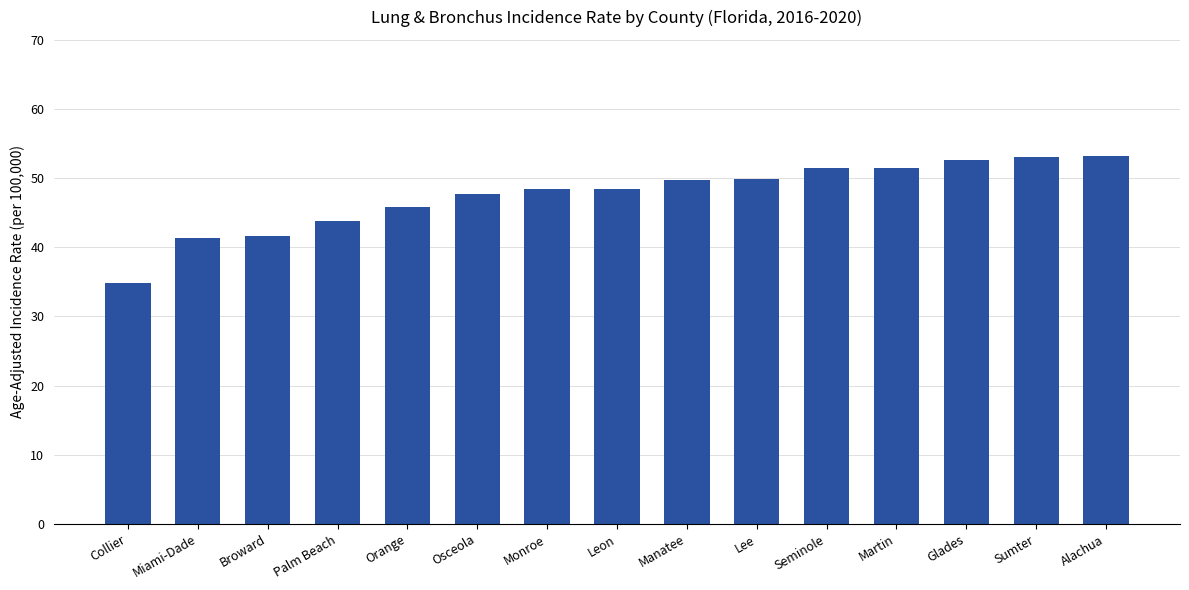

Where is the data nearest to the value 44?

Palm Beach